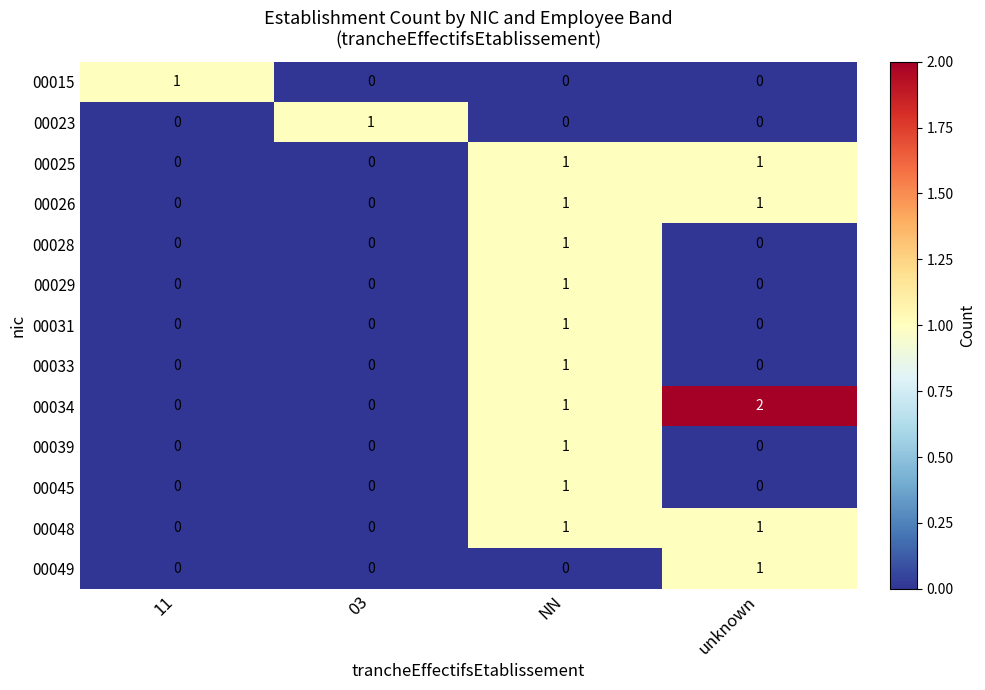

Which series has the widest spread of values?

00034